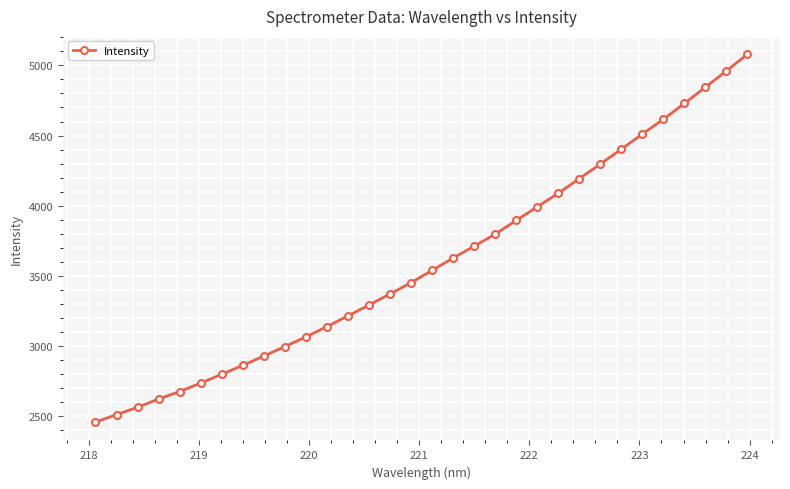

What is the smallest value displayed?

2456.8